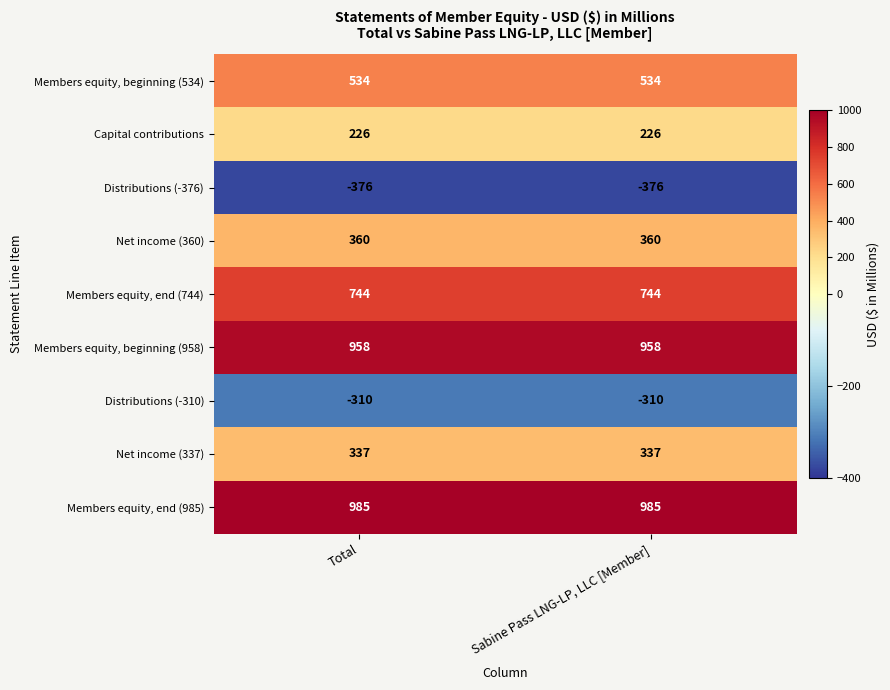

List the series in order of their peak value, lowest first.

Distributions (-376), Distributions (-310), Capital contributions, Net income (337), Net income (360), Members equity, beginning (534), Members equity, end (744), Members equity, beginning (958), Members equity, end (985)